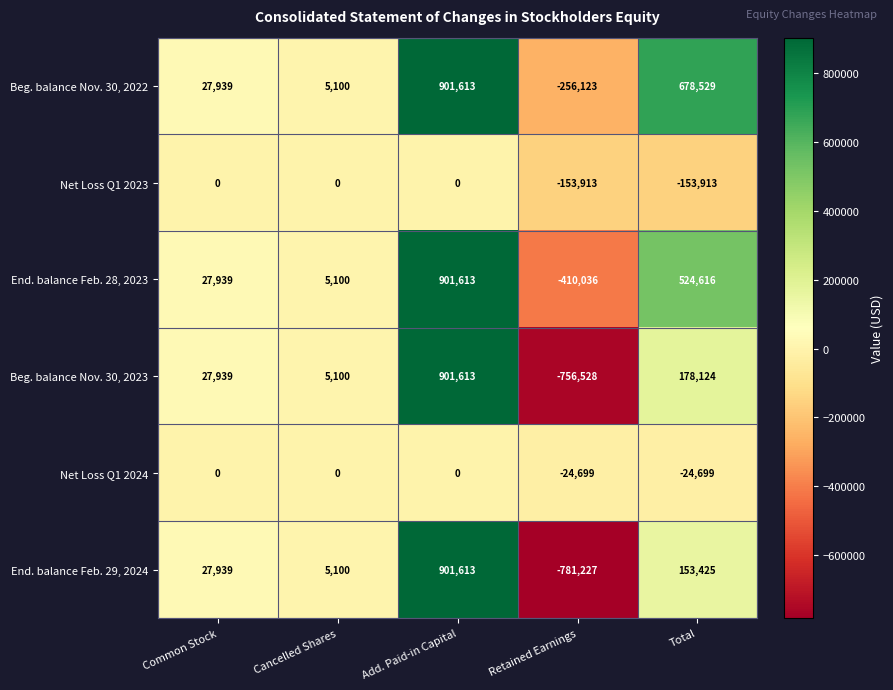

Is it true that End. balance Feb. 28, 2023 equals 524616 at Total?

True